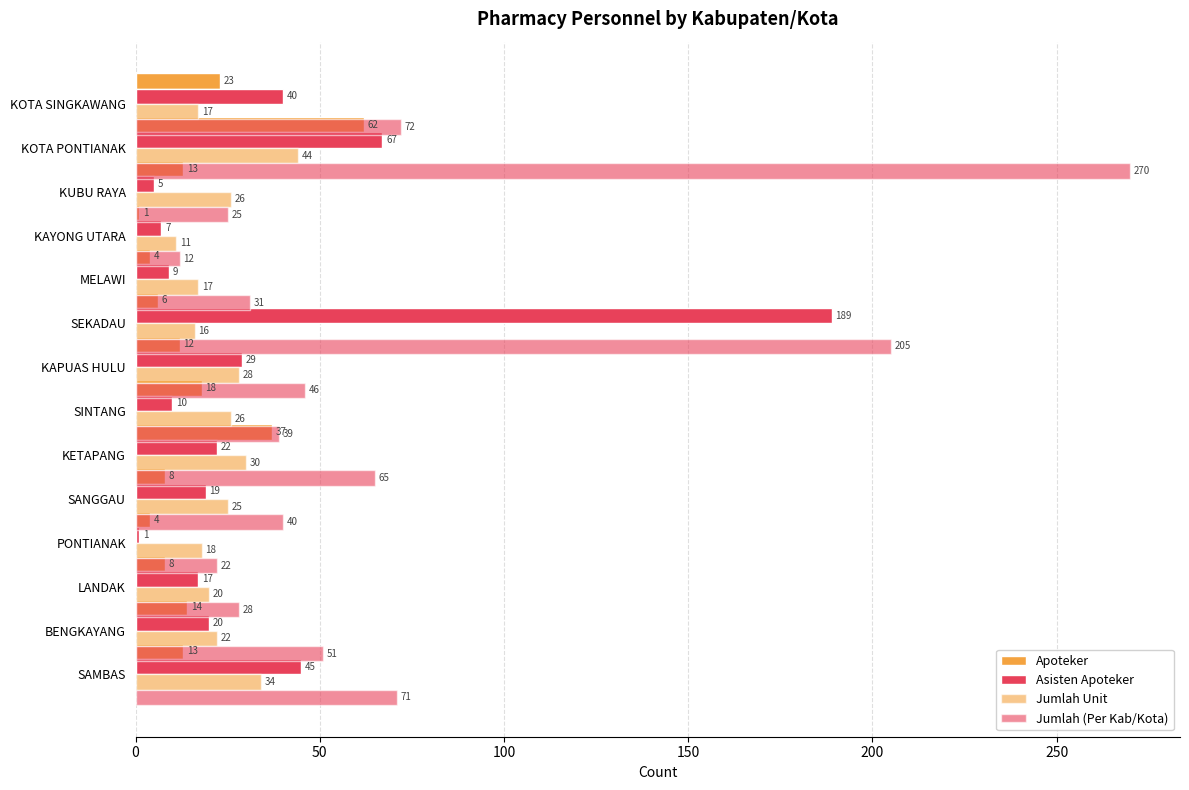

What is the maximum value shown in the chart?

270